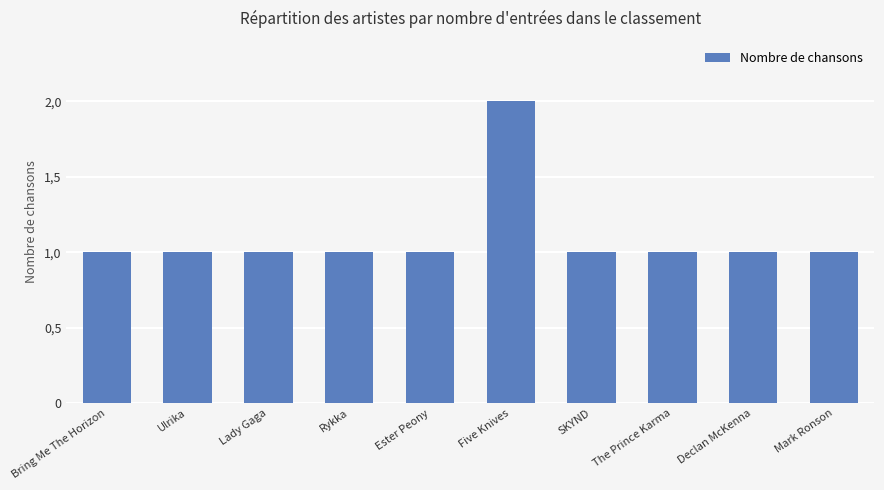

Does the chart contain any negative values?

No